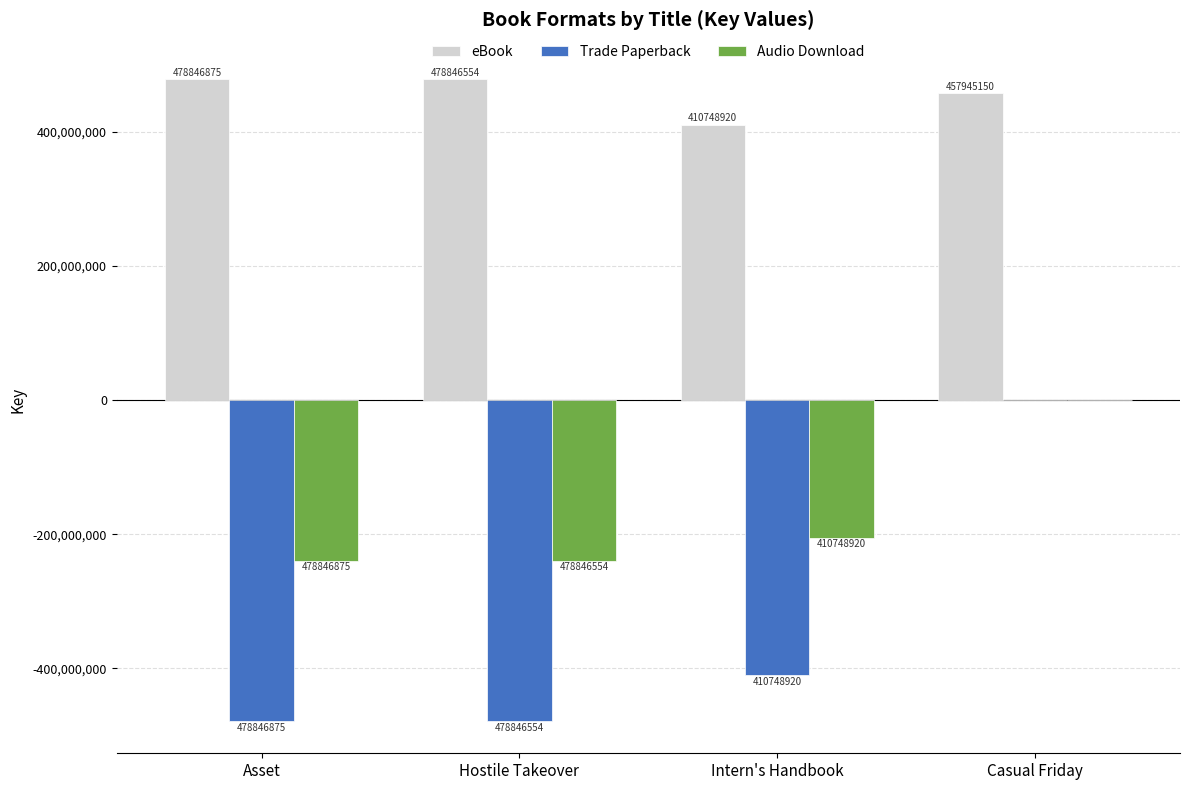

How many categories are shown in the chart?

4